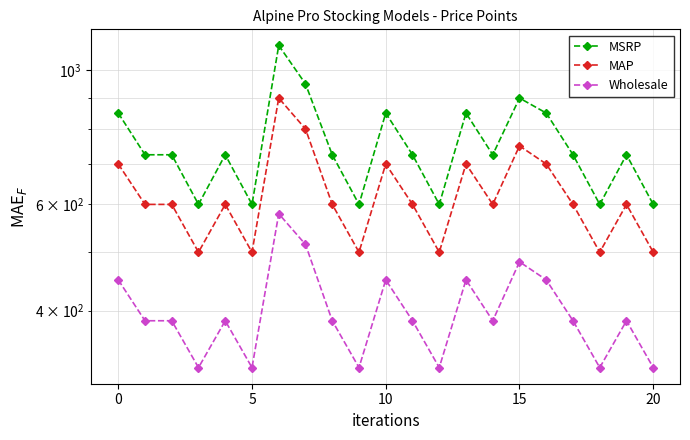

Which has a higher value, 18 or 7?

7